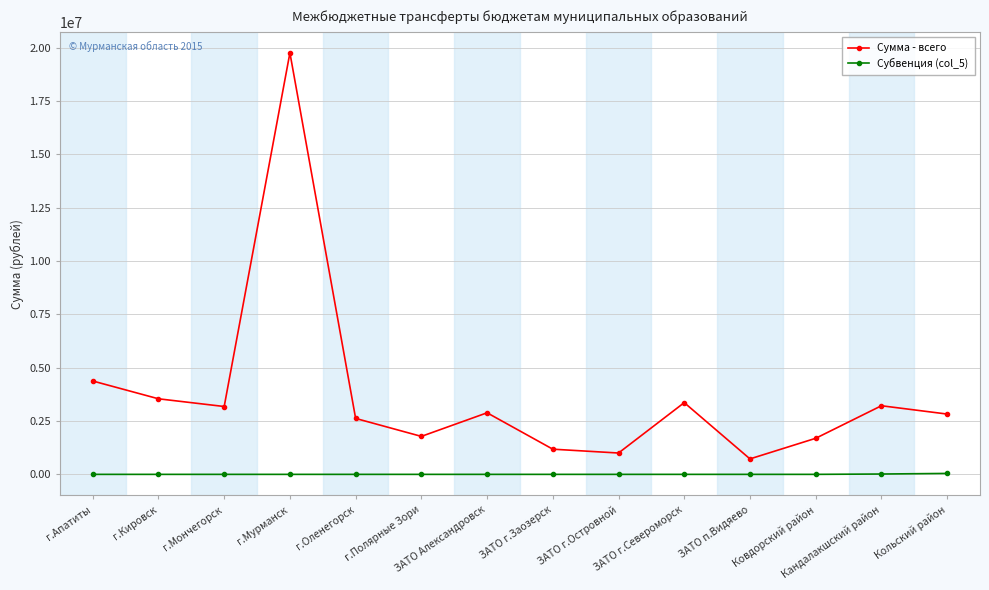

Which series has the widest spread of values?

Сумма - всего